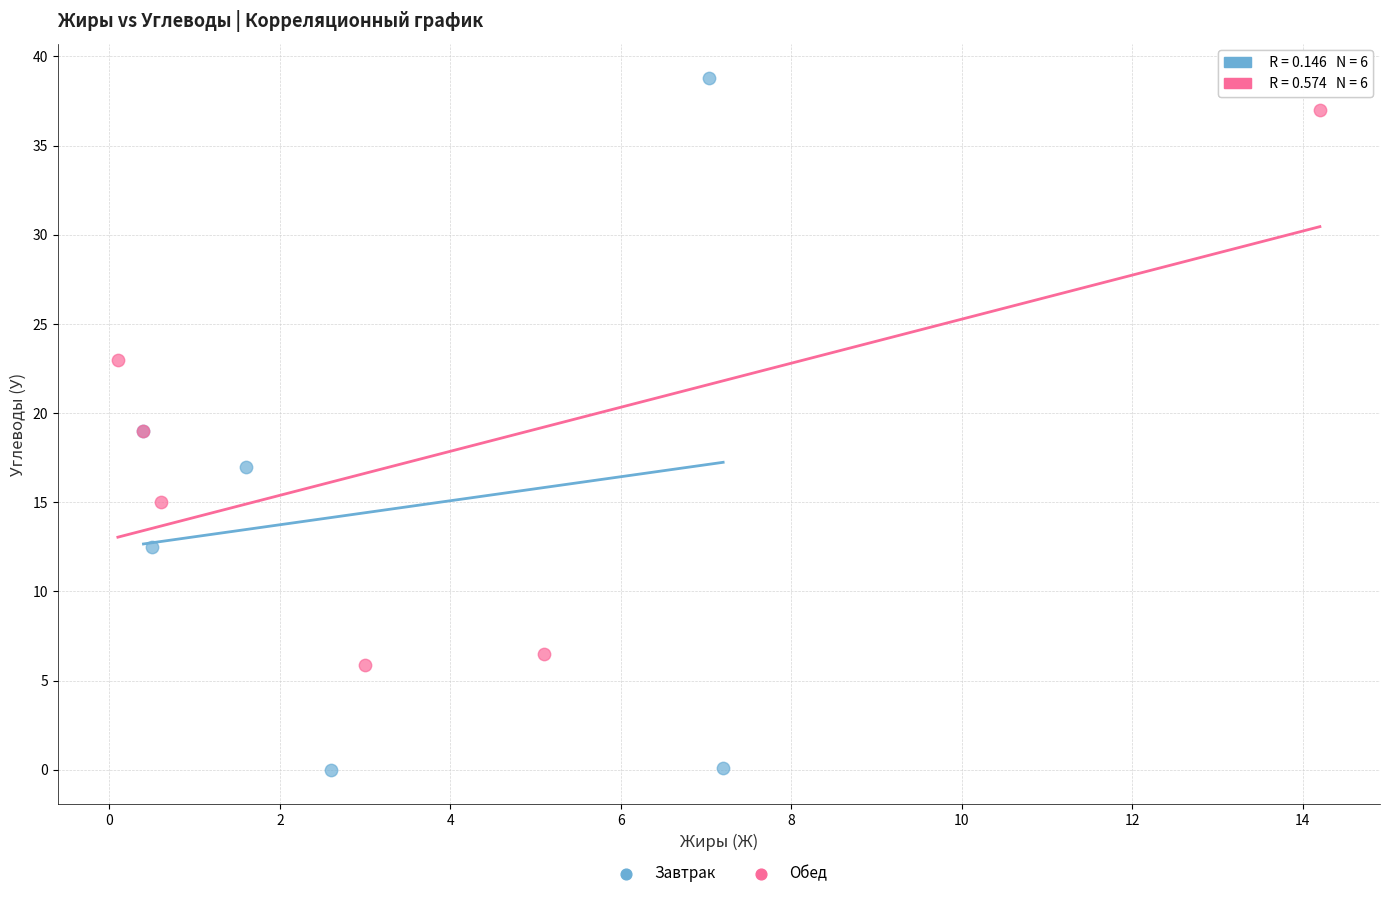

Which series reaches the minimum Y coordinate?

Завтрак